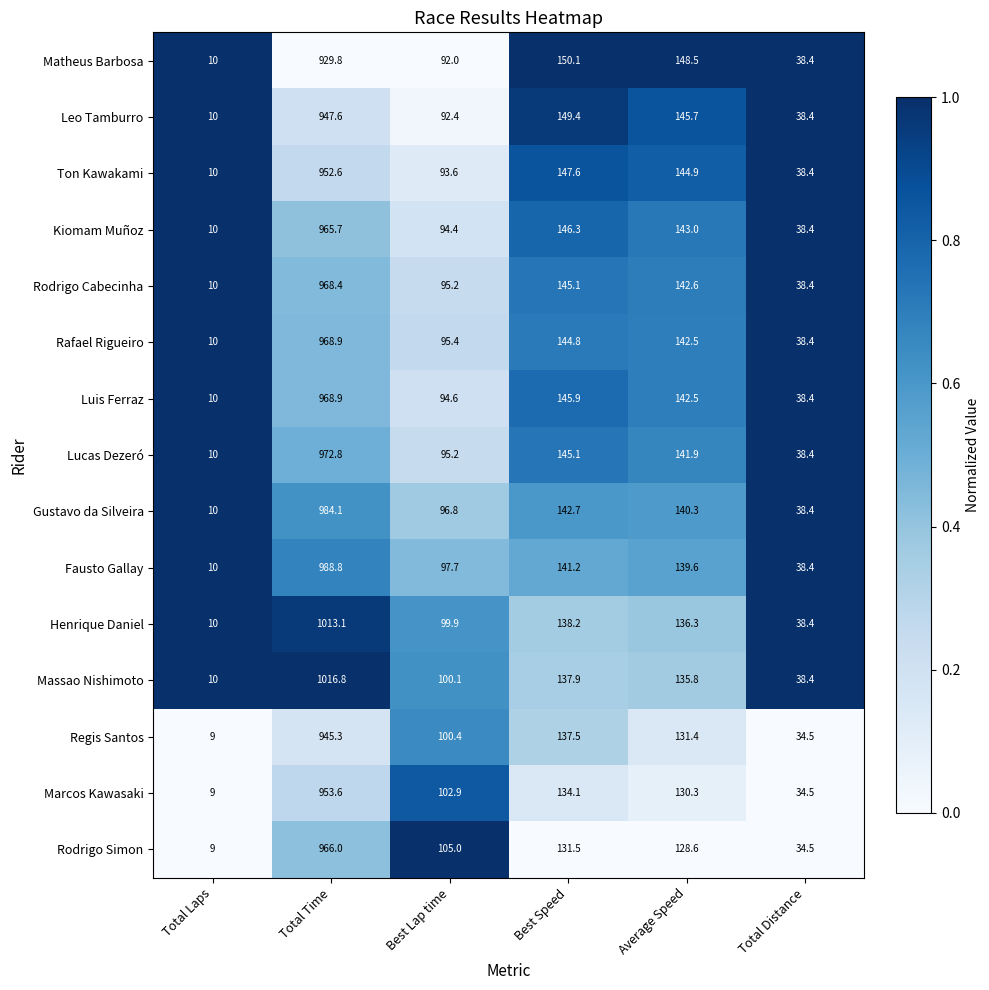

What is the difference between the Rodrigo Simon values at Total Time and Best Lap time?

861.0